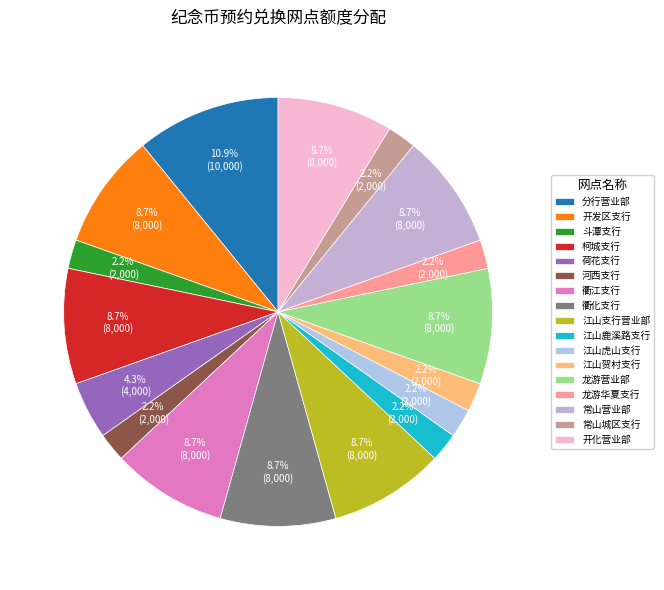

Count the number of slices in the pie.

17